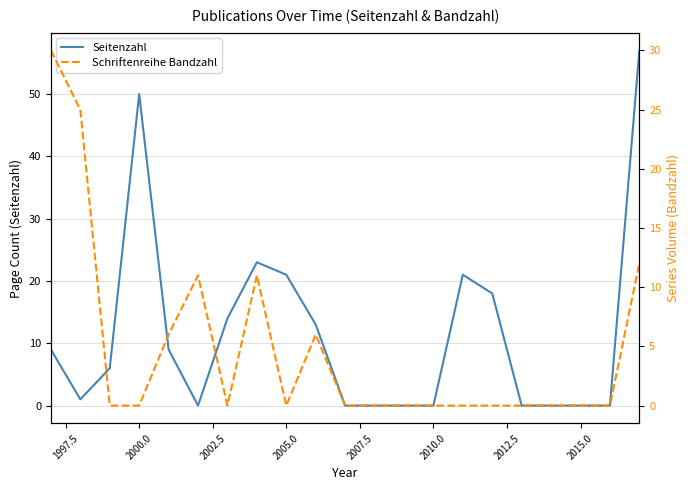

How many lines are shown in the chart?

2